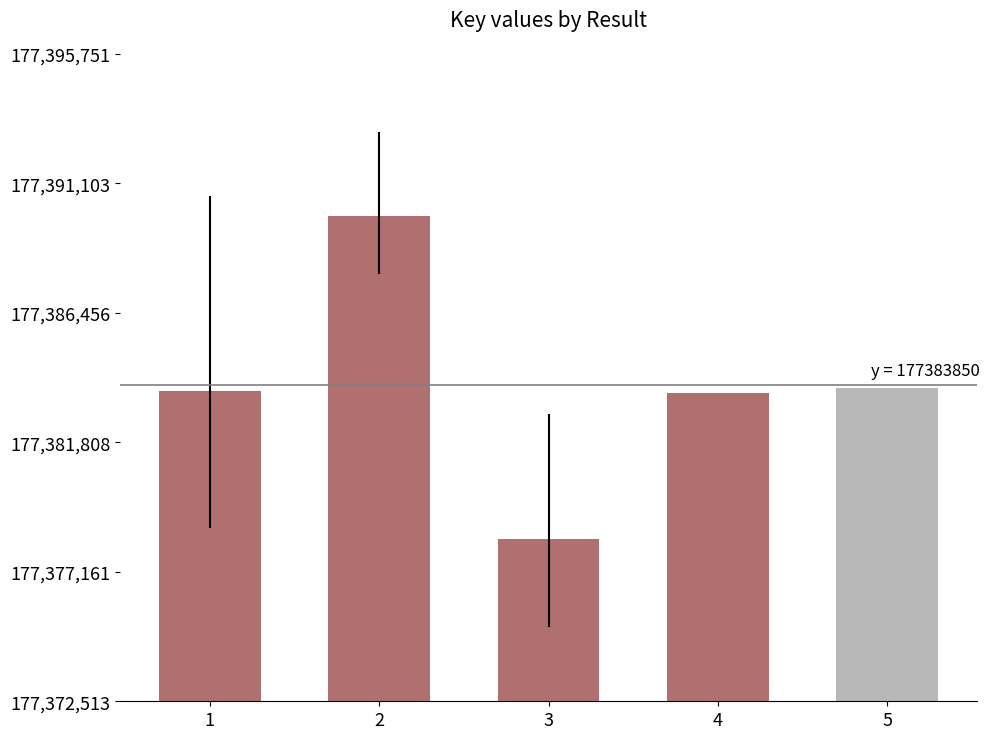

What is the change in value from 2 to 5?

-6169